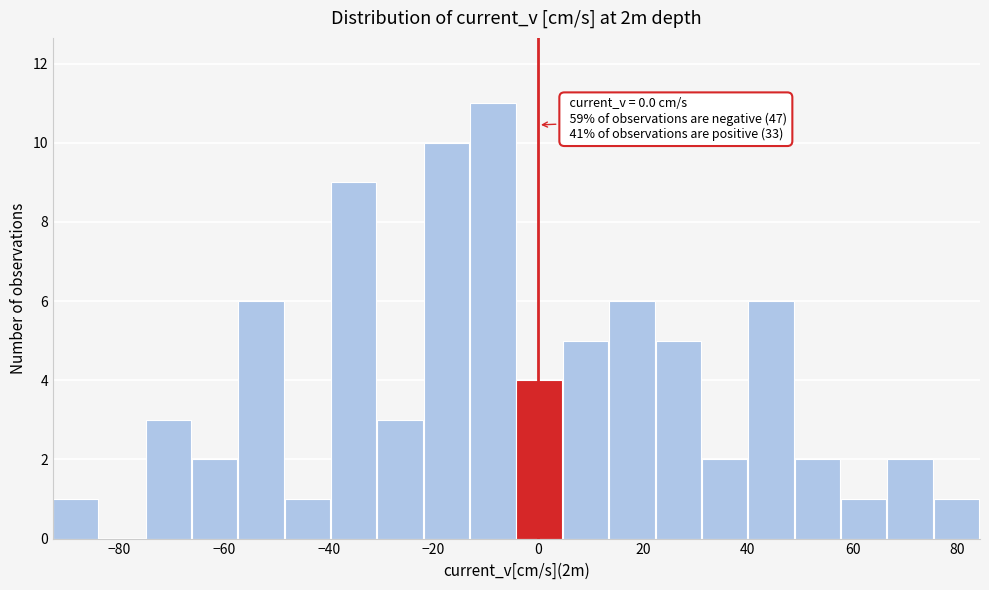

Which range on the x-axis has the tallest bar?

-12 to -4